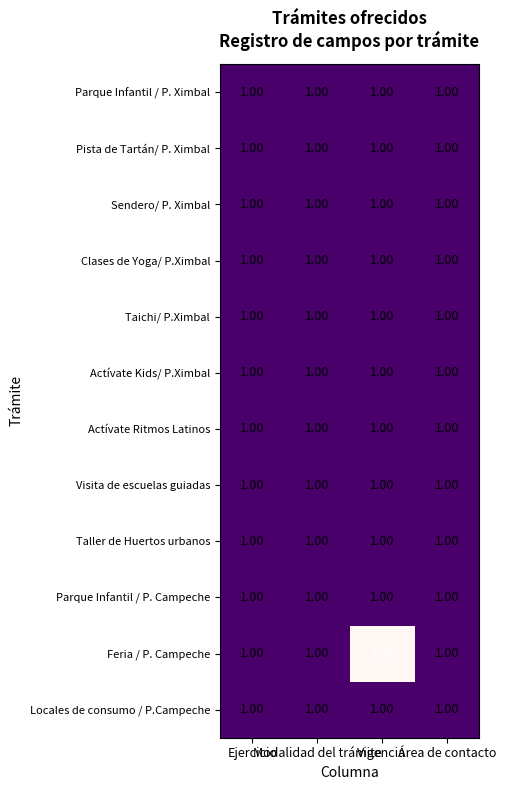

What is the sum of all Sendero/ P. Ximbal values?

4